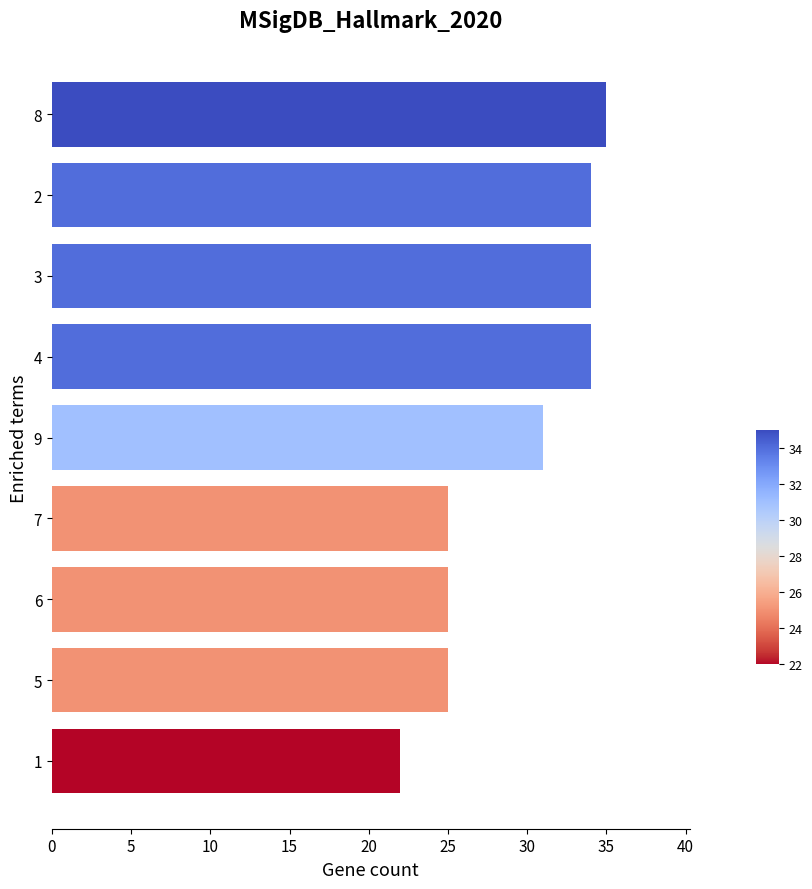

What is the smallest value displayed?

22